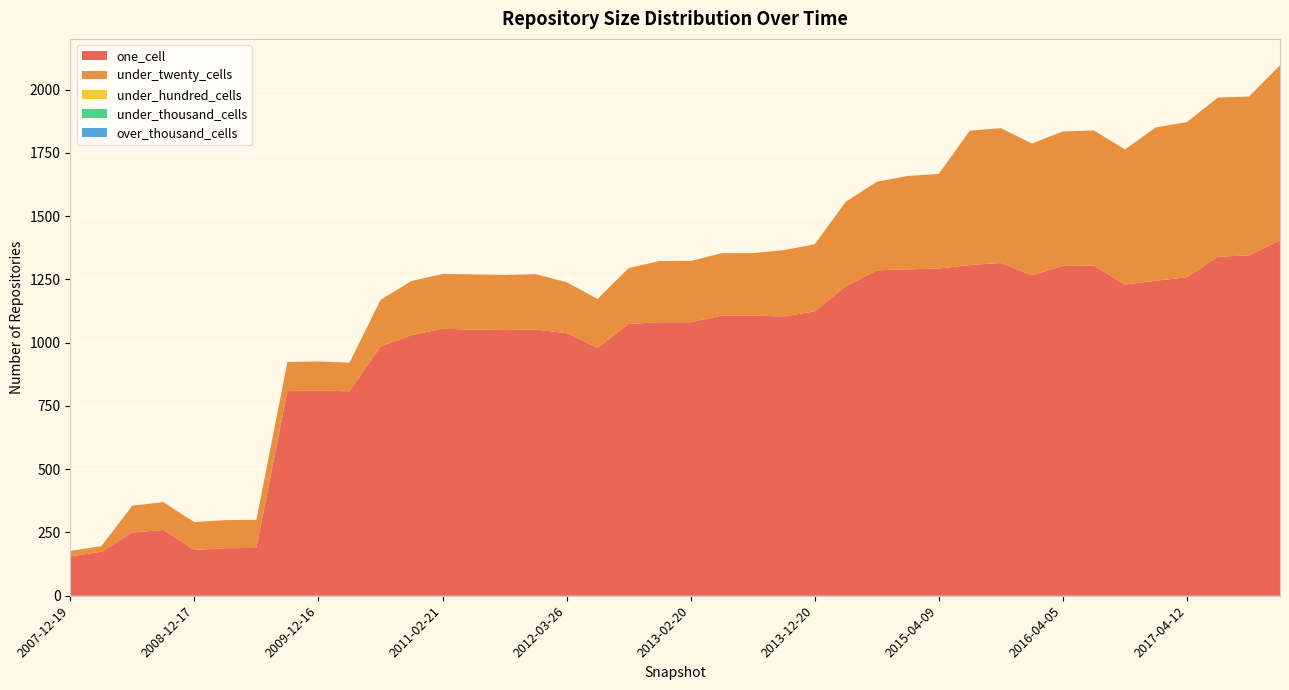

Reading left to right, transcribe all the data shown in this chart.

one_cell: 155	174	250	260	181	188	189	809	811	808	985	1030	1055	1052	1050	1052	1038	980	1074	1081	1081	1107	1107	1104	1124	1223	1286	1290	1293	1307	1315	1267	1303	1305	1230	1245	1259	1340	1345	1405
under_twenty_cells: 22	22	106	110	110	111	111	115	115	113	184	214	217	218	218	219	201	193	221	242	242	247	247	262	265	334	350	369	374	531	533	520	532	534	534	606	613	629	628	691
under_hundred_cells: 0	0	0	0	0	0	0	0	0	0	0	0	0	0	0	0	0	0	0	0	0	0	0	0	0	0	0	0	0	0	0	0	0	0	0	0	0	0	0	0
under_thousand_cells: 0	0	0	0	0	0	0	0	0	0	0	0	0	0	0	0	0	0	0	0	0	0	0	0	0	0	0	0	0	0	0	0	0	0	0	0	0	0	0	0
over_thousand_cells: 0	0	0	0	0	0	0	0	0	0	0	0	0	0	0	0	0	0	0	0	0	0	0	0	0	0	0	0	0	0	0	0	0	0	0	0	0	0	0	0